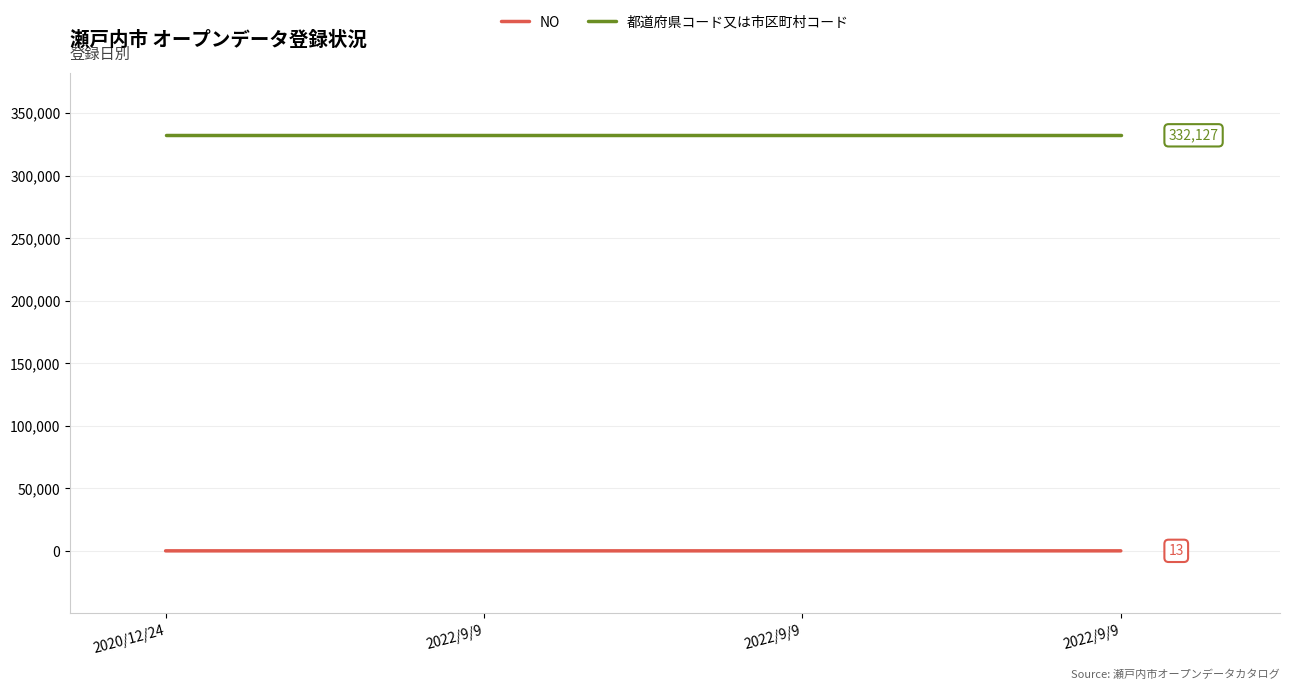

The NO series shows 4 at 2022/9/9. True or false?

False